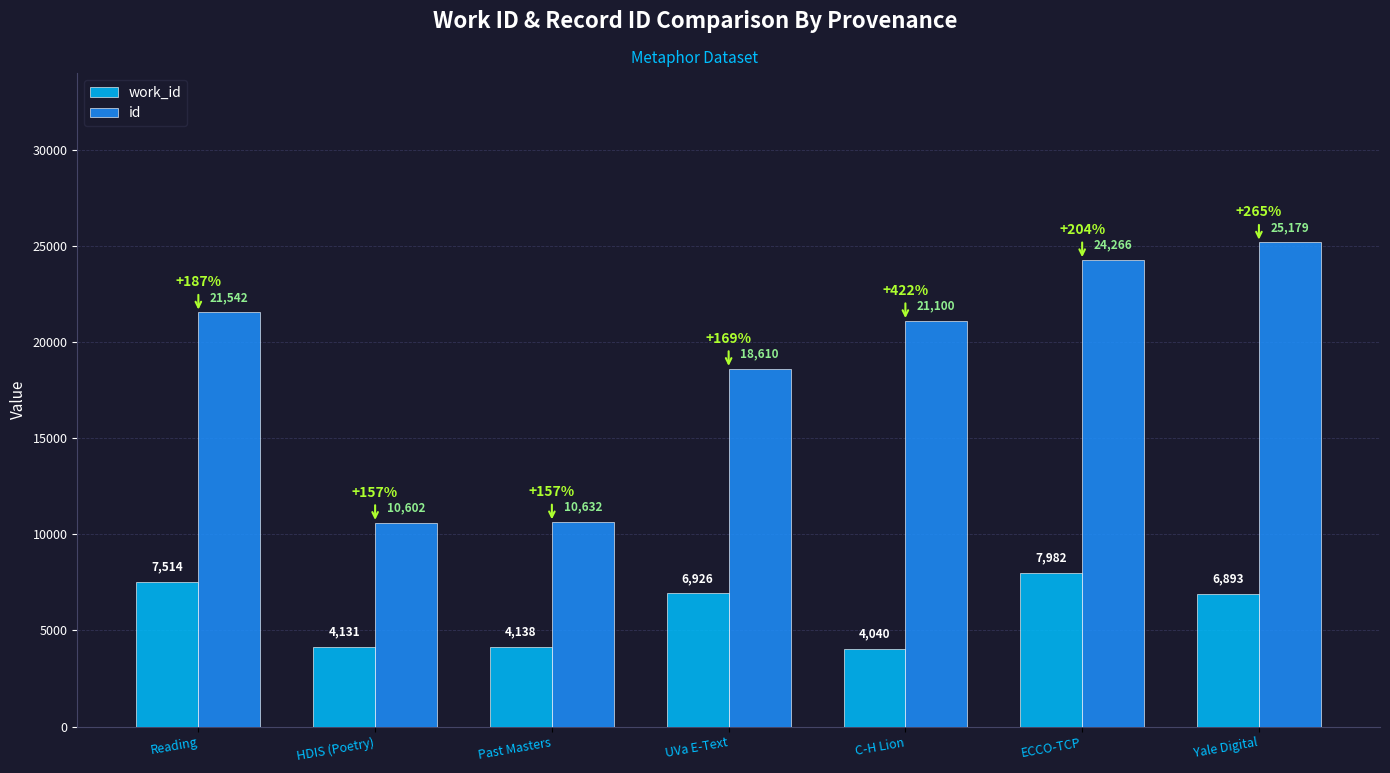

Which category has the highest value in the id series?

Yale Digital